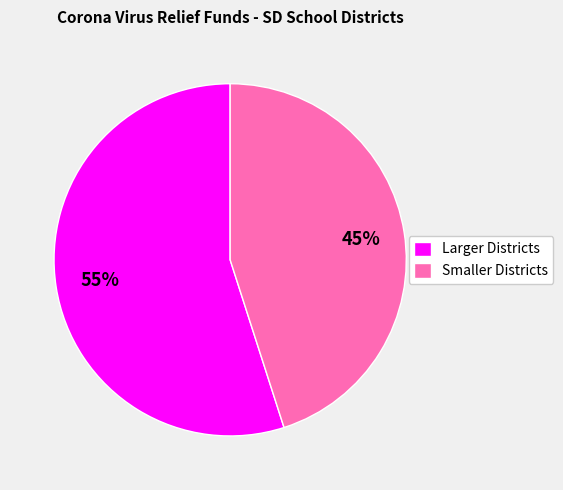

To the nearest percent, what portion does Larger Districts represent?

55%